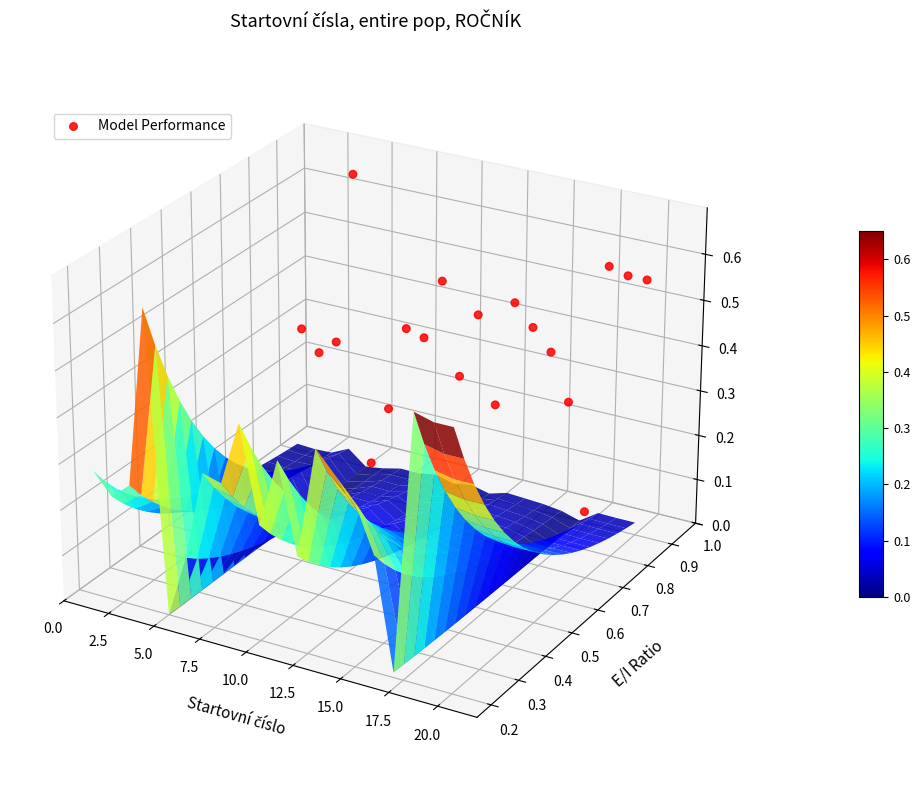

True or false: the data shows -0.0 at 12.5.

True